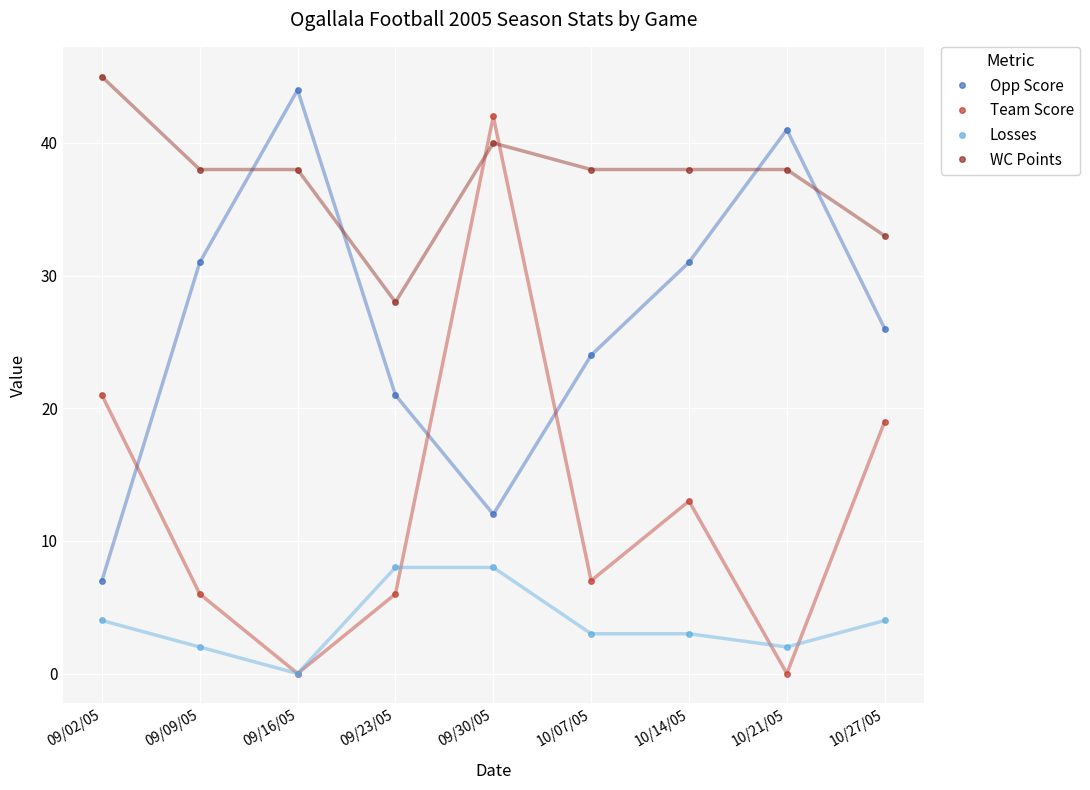

Which series has the largest total across all categories?

WC Points